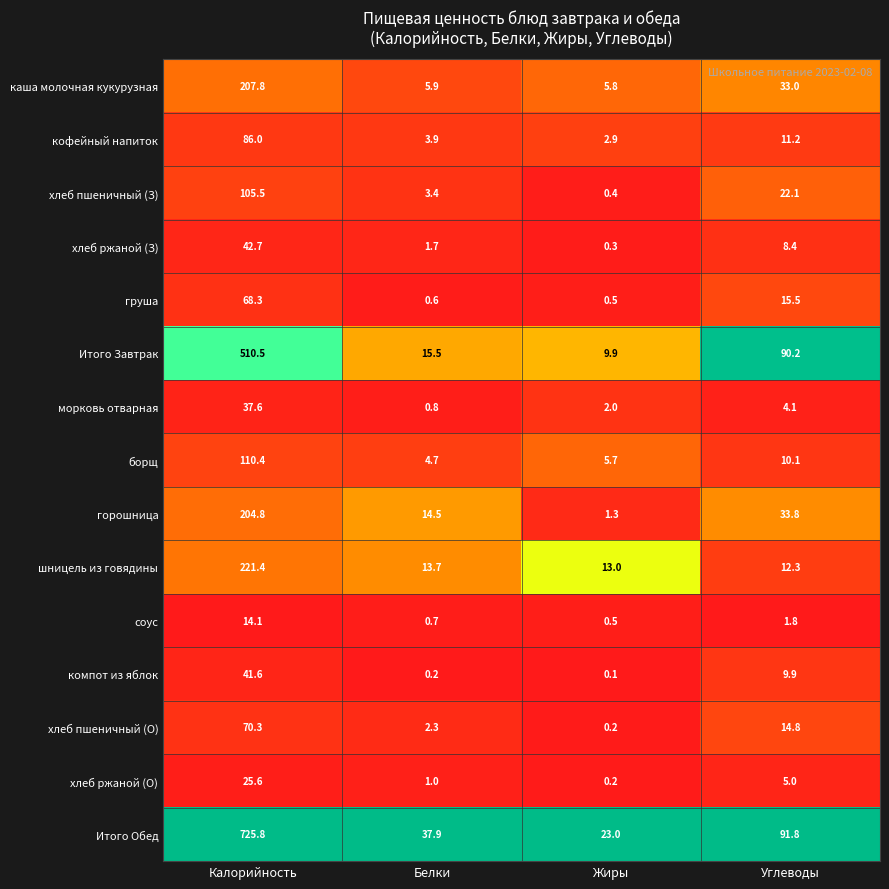

The компот из яблок series shows 16.3 at Углеводы. True or false?

False